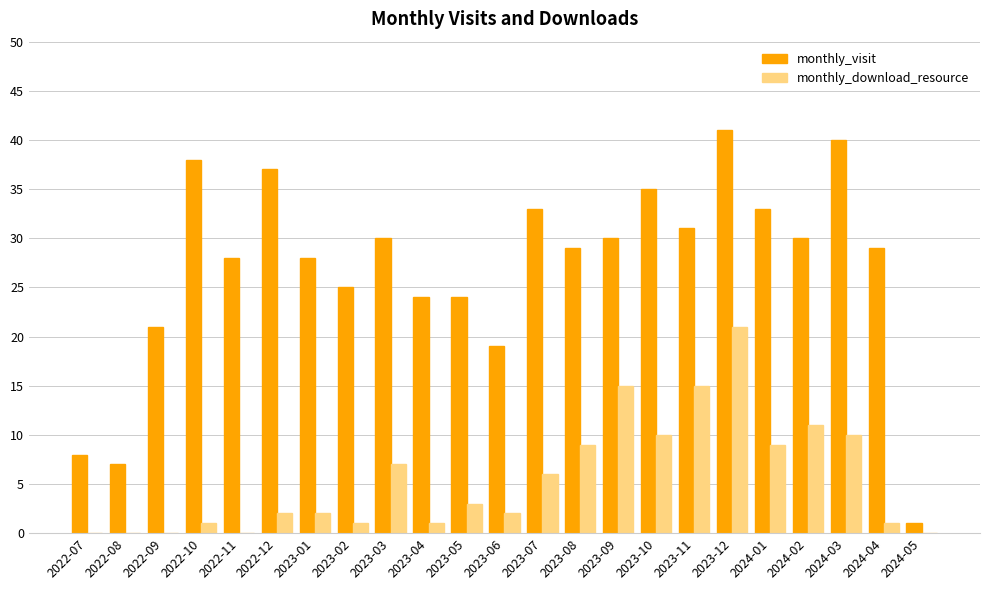

What is the sum of the monthly_download_resource values at 2023-01 and 2024-01?

11